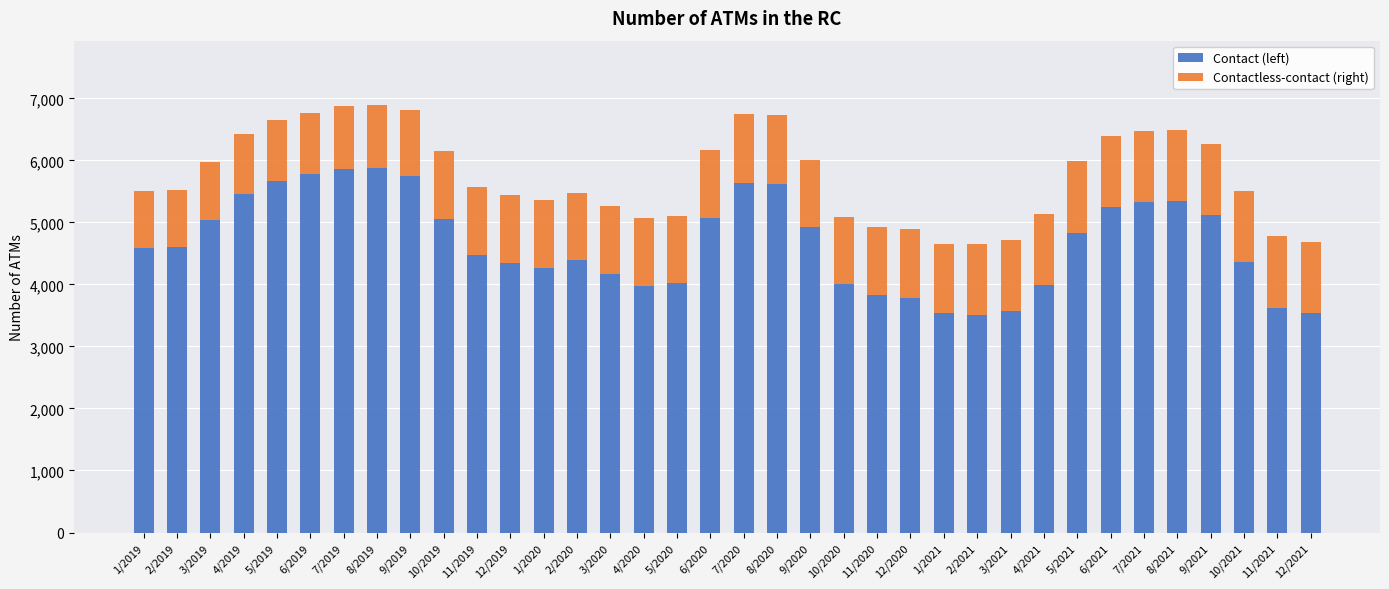

What is the total value across all series at 1/2020?

5360